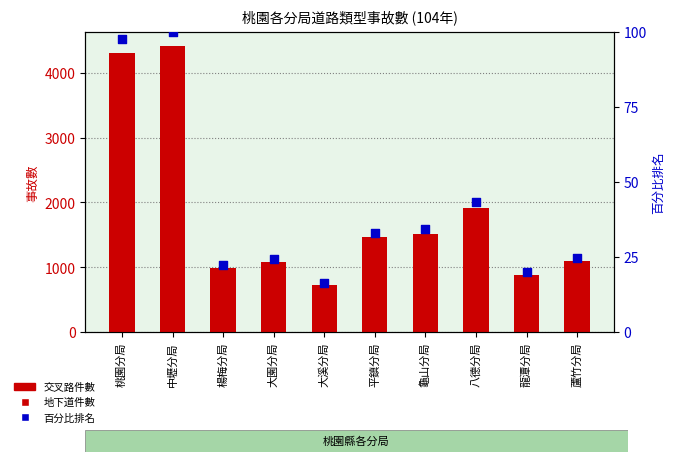

Which series contains the lowest Y value?

地下道件數